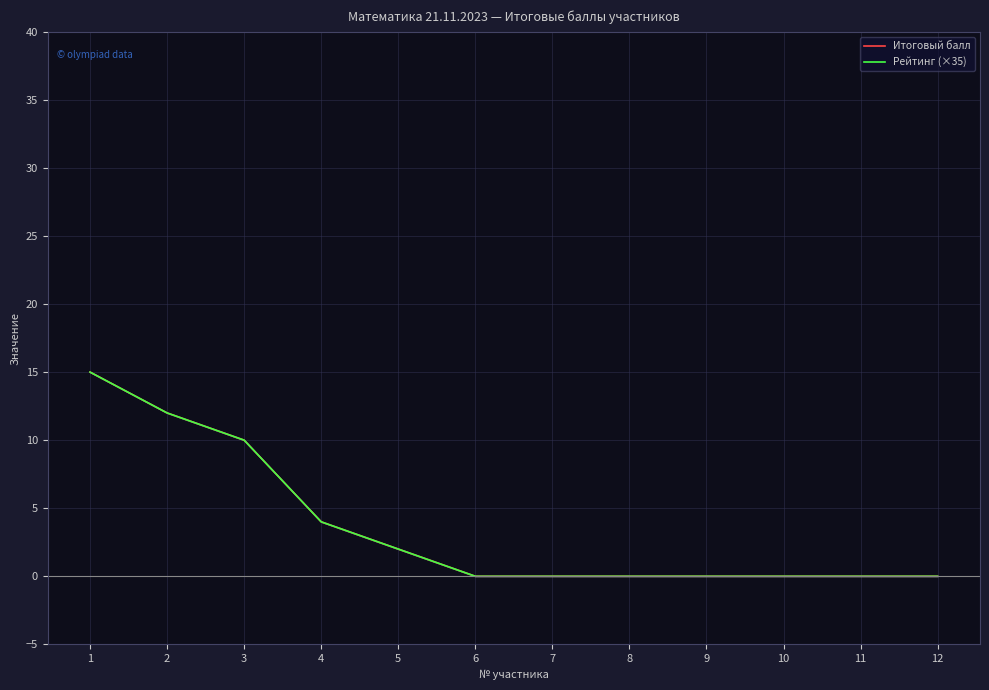

Is it true that Рейтинг (×35) equals 0 at 12?

True